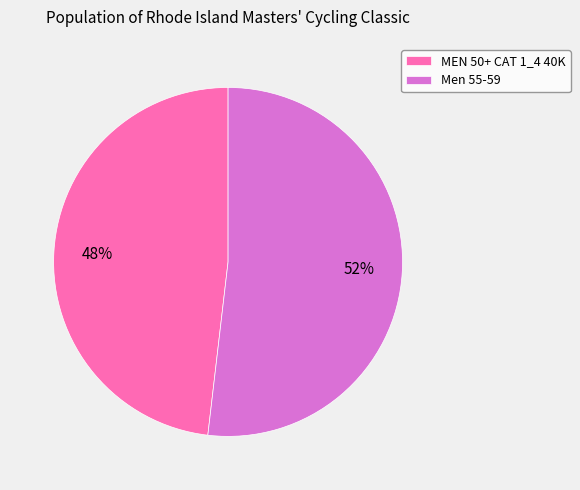

Do MEN 50+ CAT 1_4 40K and Men 55-59 together represent more than half of the pie?

Yes